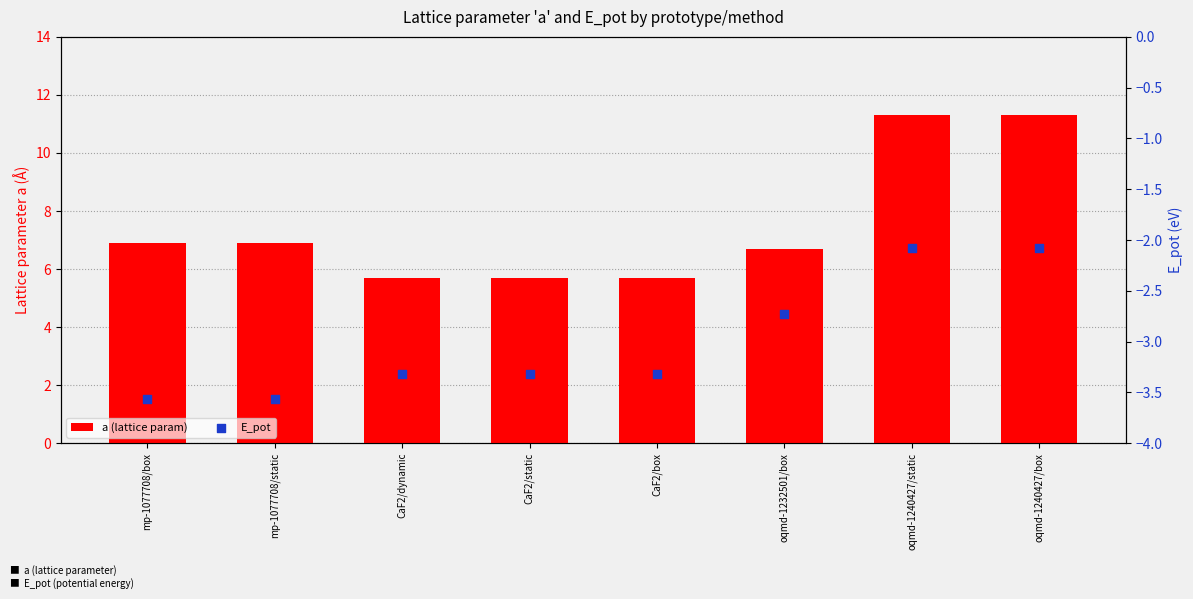

At which category is the sum across all series the highest?

oqmd-1240427/static